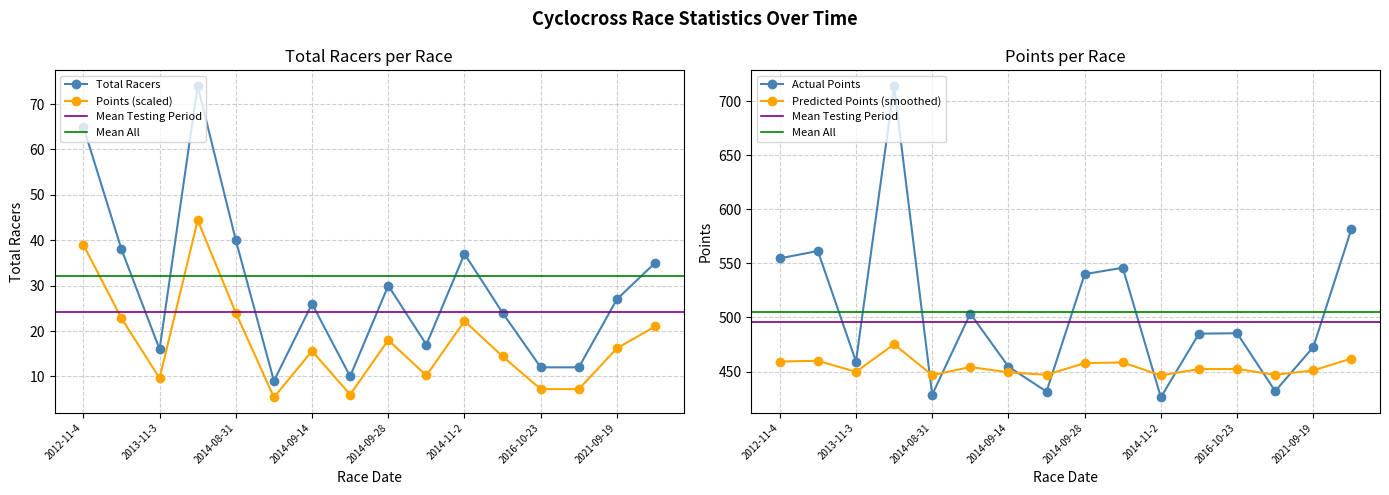

Is it true that Total Racers equals 65.0 at 2012-11-4?

True